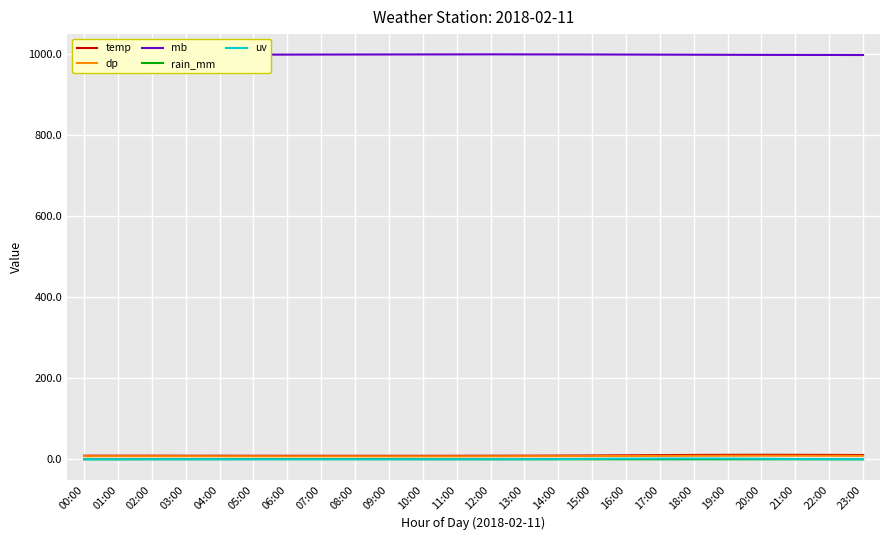

The mb series shows 997.2 at 02:00. True or false?

True